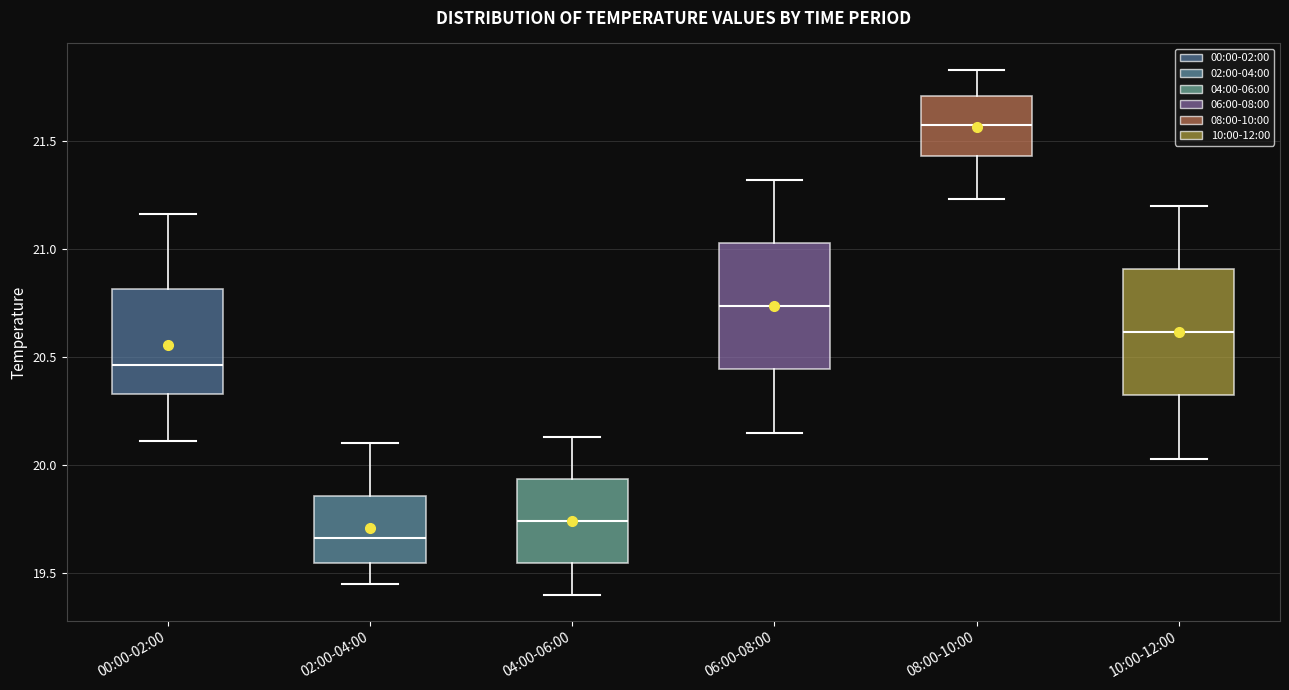

Where does the upper whisker of the box for 02:00-04:00 end on the y-axis? The values are not printed on the chart, so give them approximately, as read against the axis.

20.10